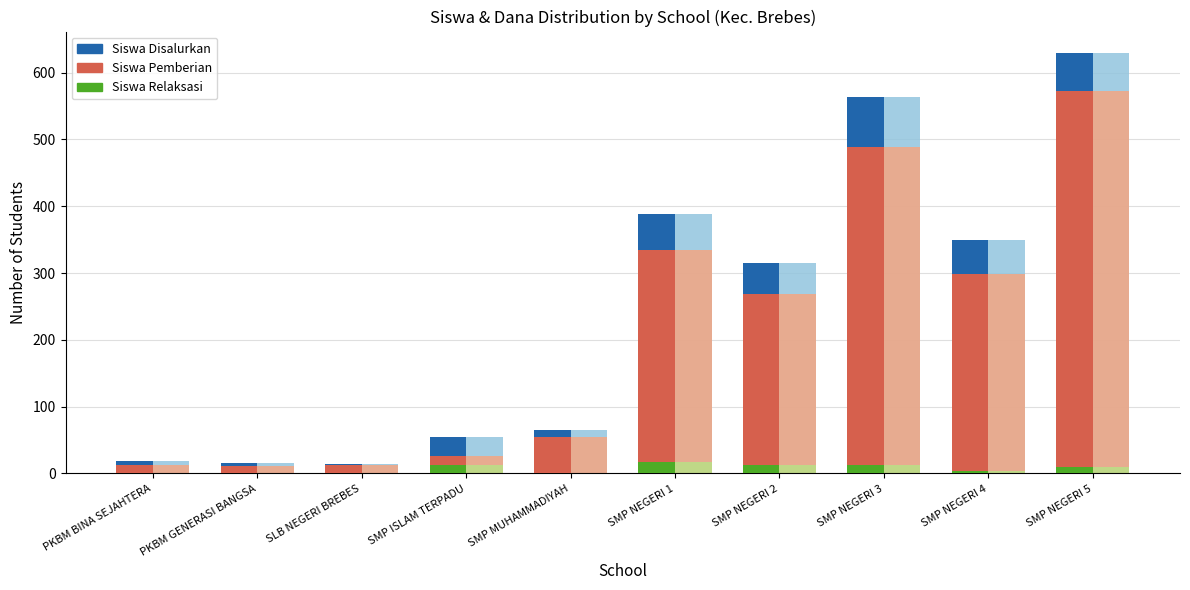

At which label is Siswa Disalurkan closest to 322?

SMP NEGERI 2